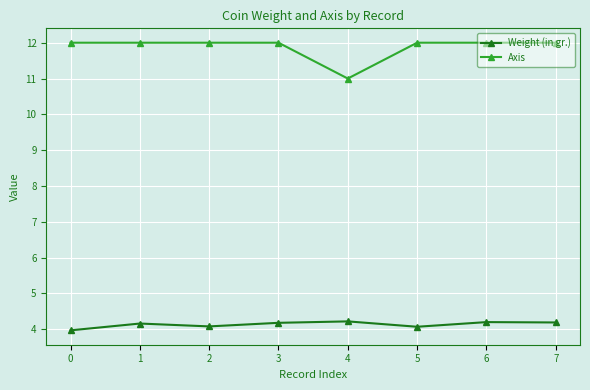

The value of Weight (in gr.) at 3 is 2.5. True or false?

False